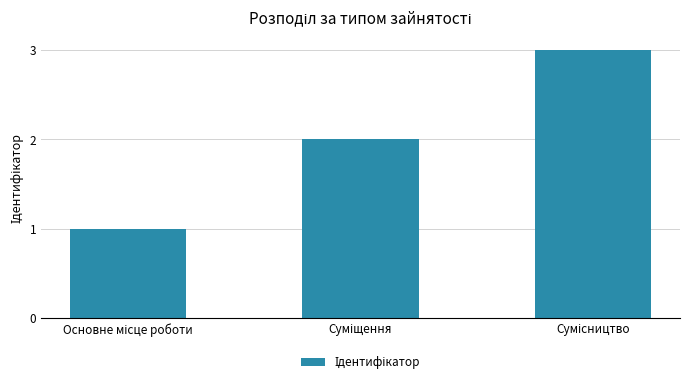

What is the sum of all values?

6